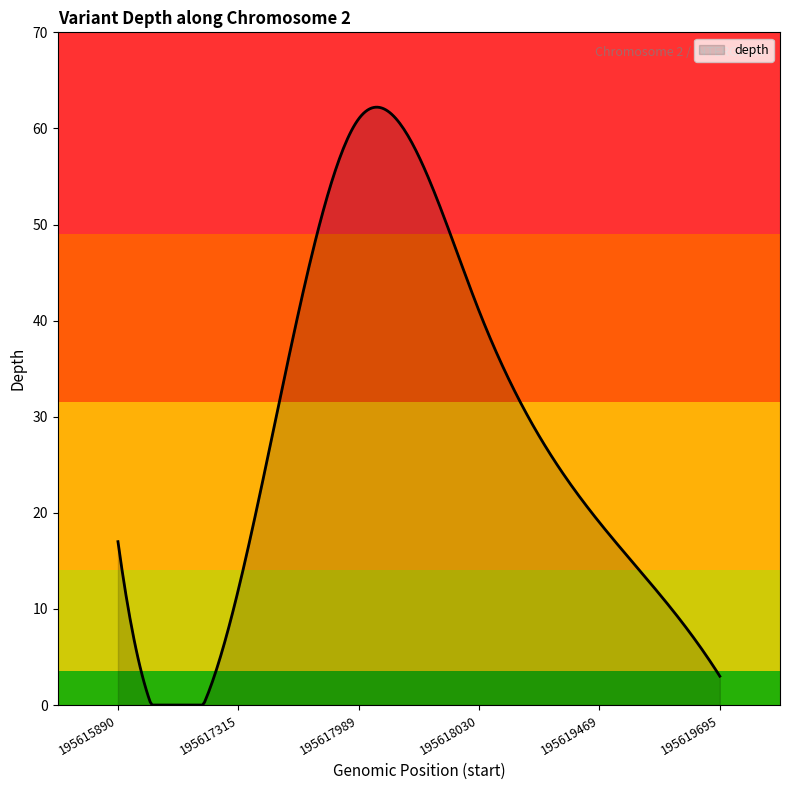

What is the maximum value shown in the chart?

62.2